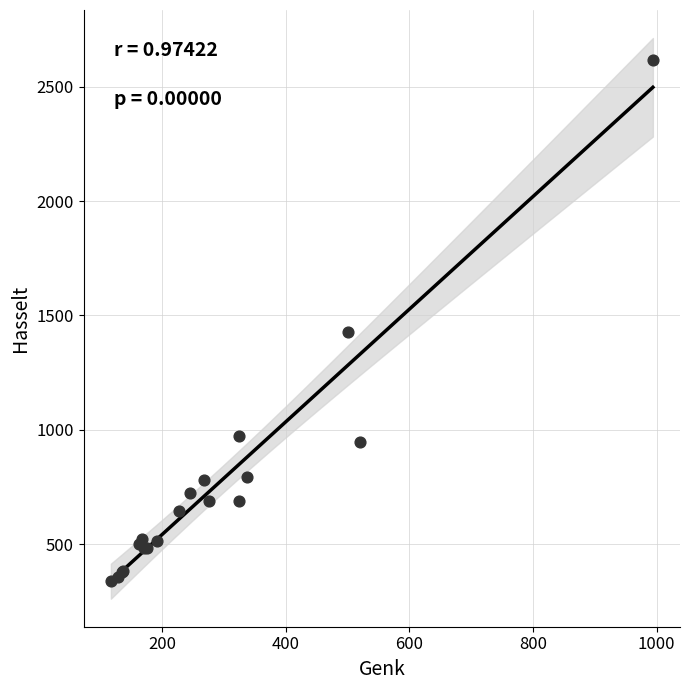

What Y value in the scatter plot is closest to 1476?

1427